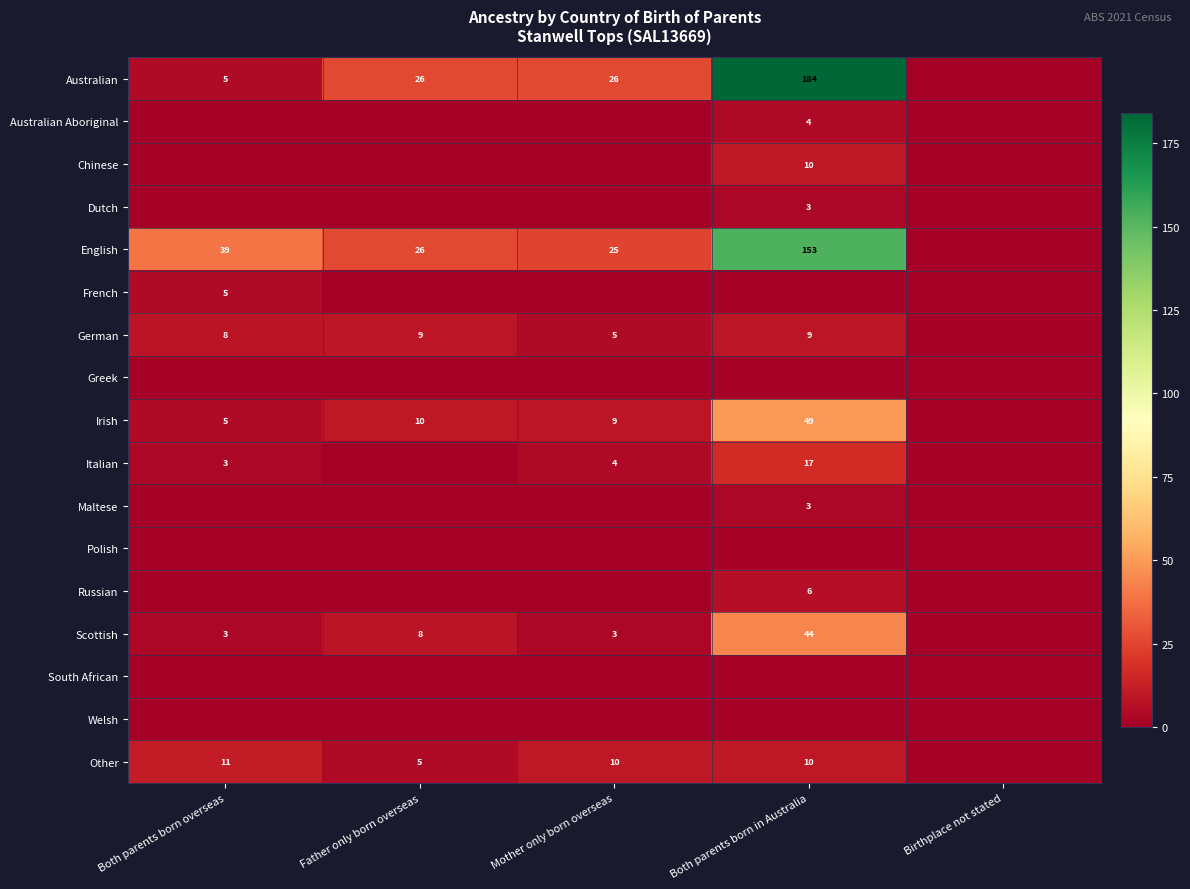

What is the sum of the English values at Father only born overseas and Both parents born overseas?

65